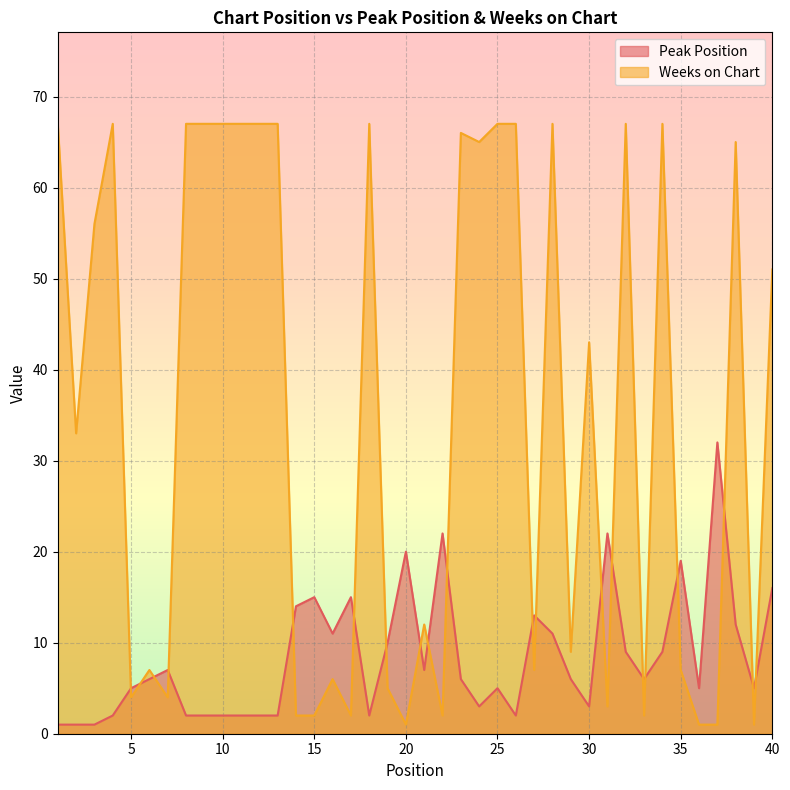

At which label does Weeks on Chart first exceed 43?

1